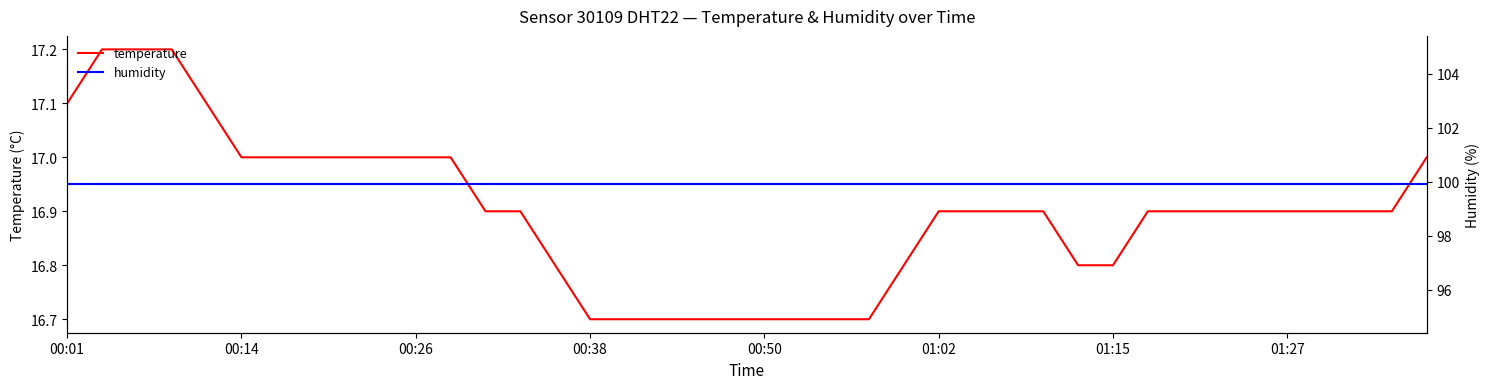

Rank the series by their maximum value, from highest to lowest.

humidity, temperature